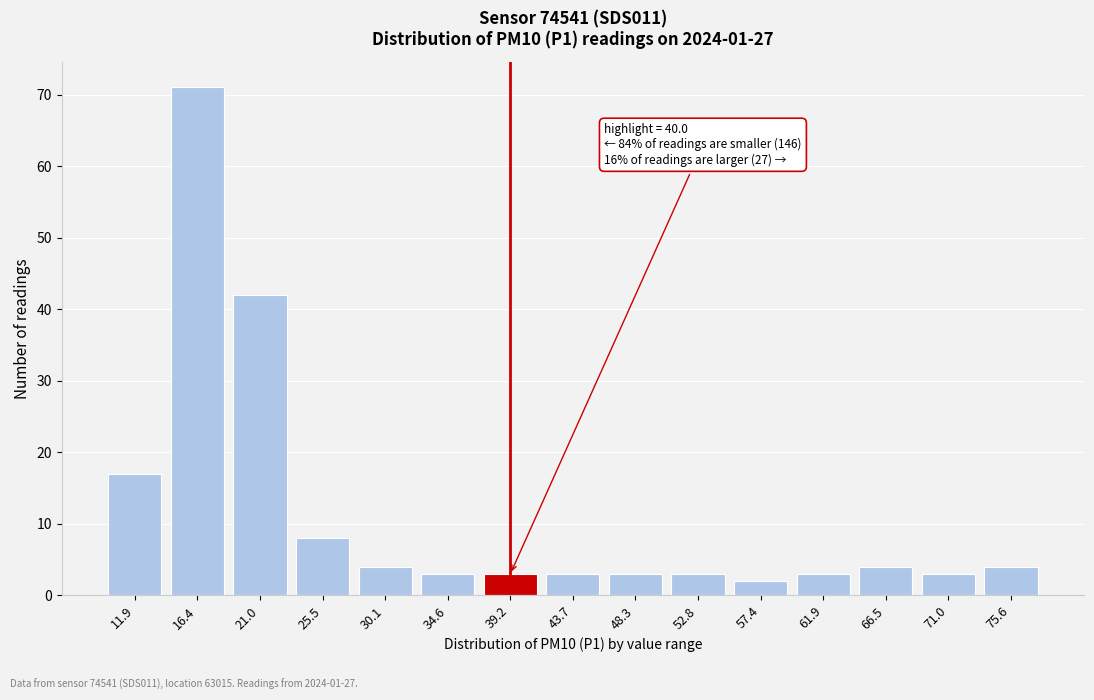

Reading left to right, extract all data points from this chart.

17	71	42	8	4	3	3	3	3	3	2	3	4	3	4